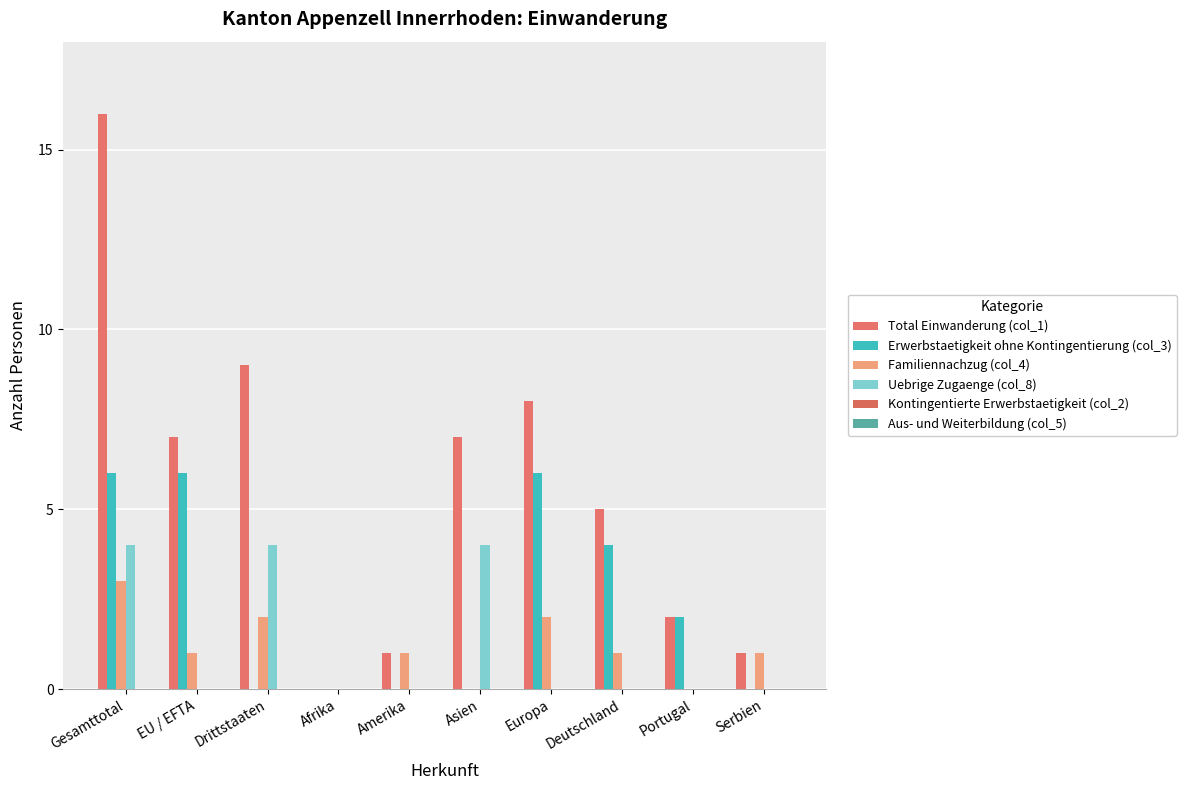

At which category is the sum across all series the highest?

Gesamttotal